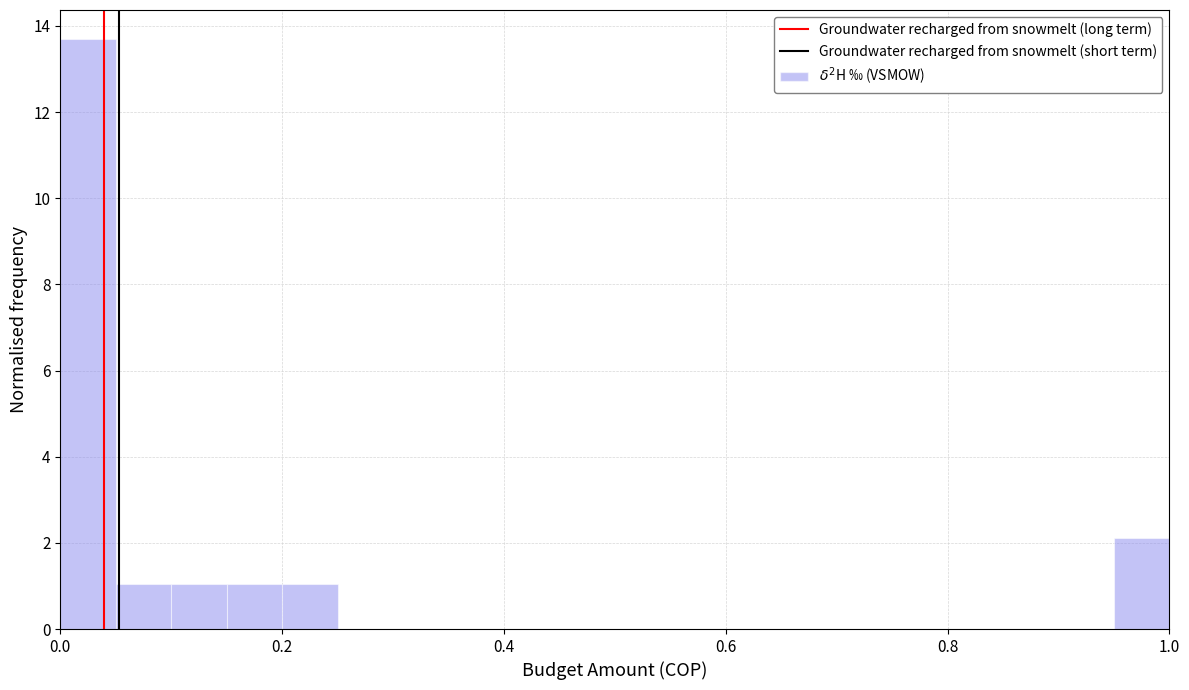

Around what value on the x-axis is the tallest bar? Give the approximate position of its centre, as read against the axis.

0.02